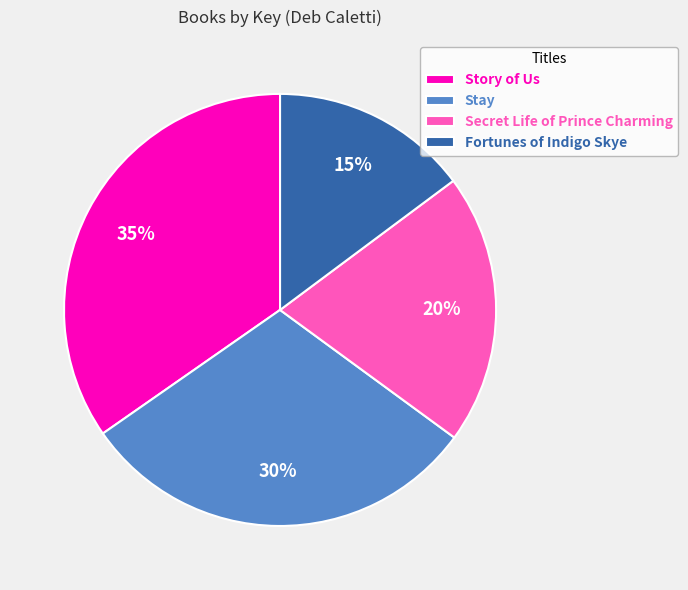

Which slice is the smallest?

Fortunes of Indigo Skye